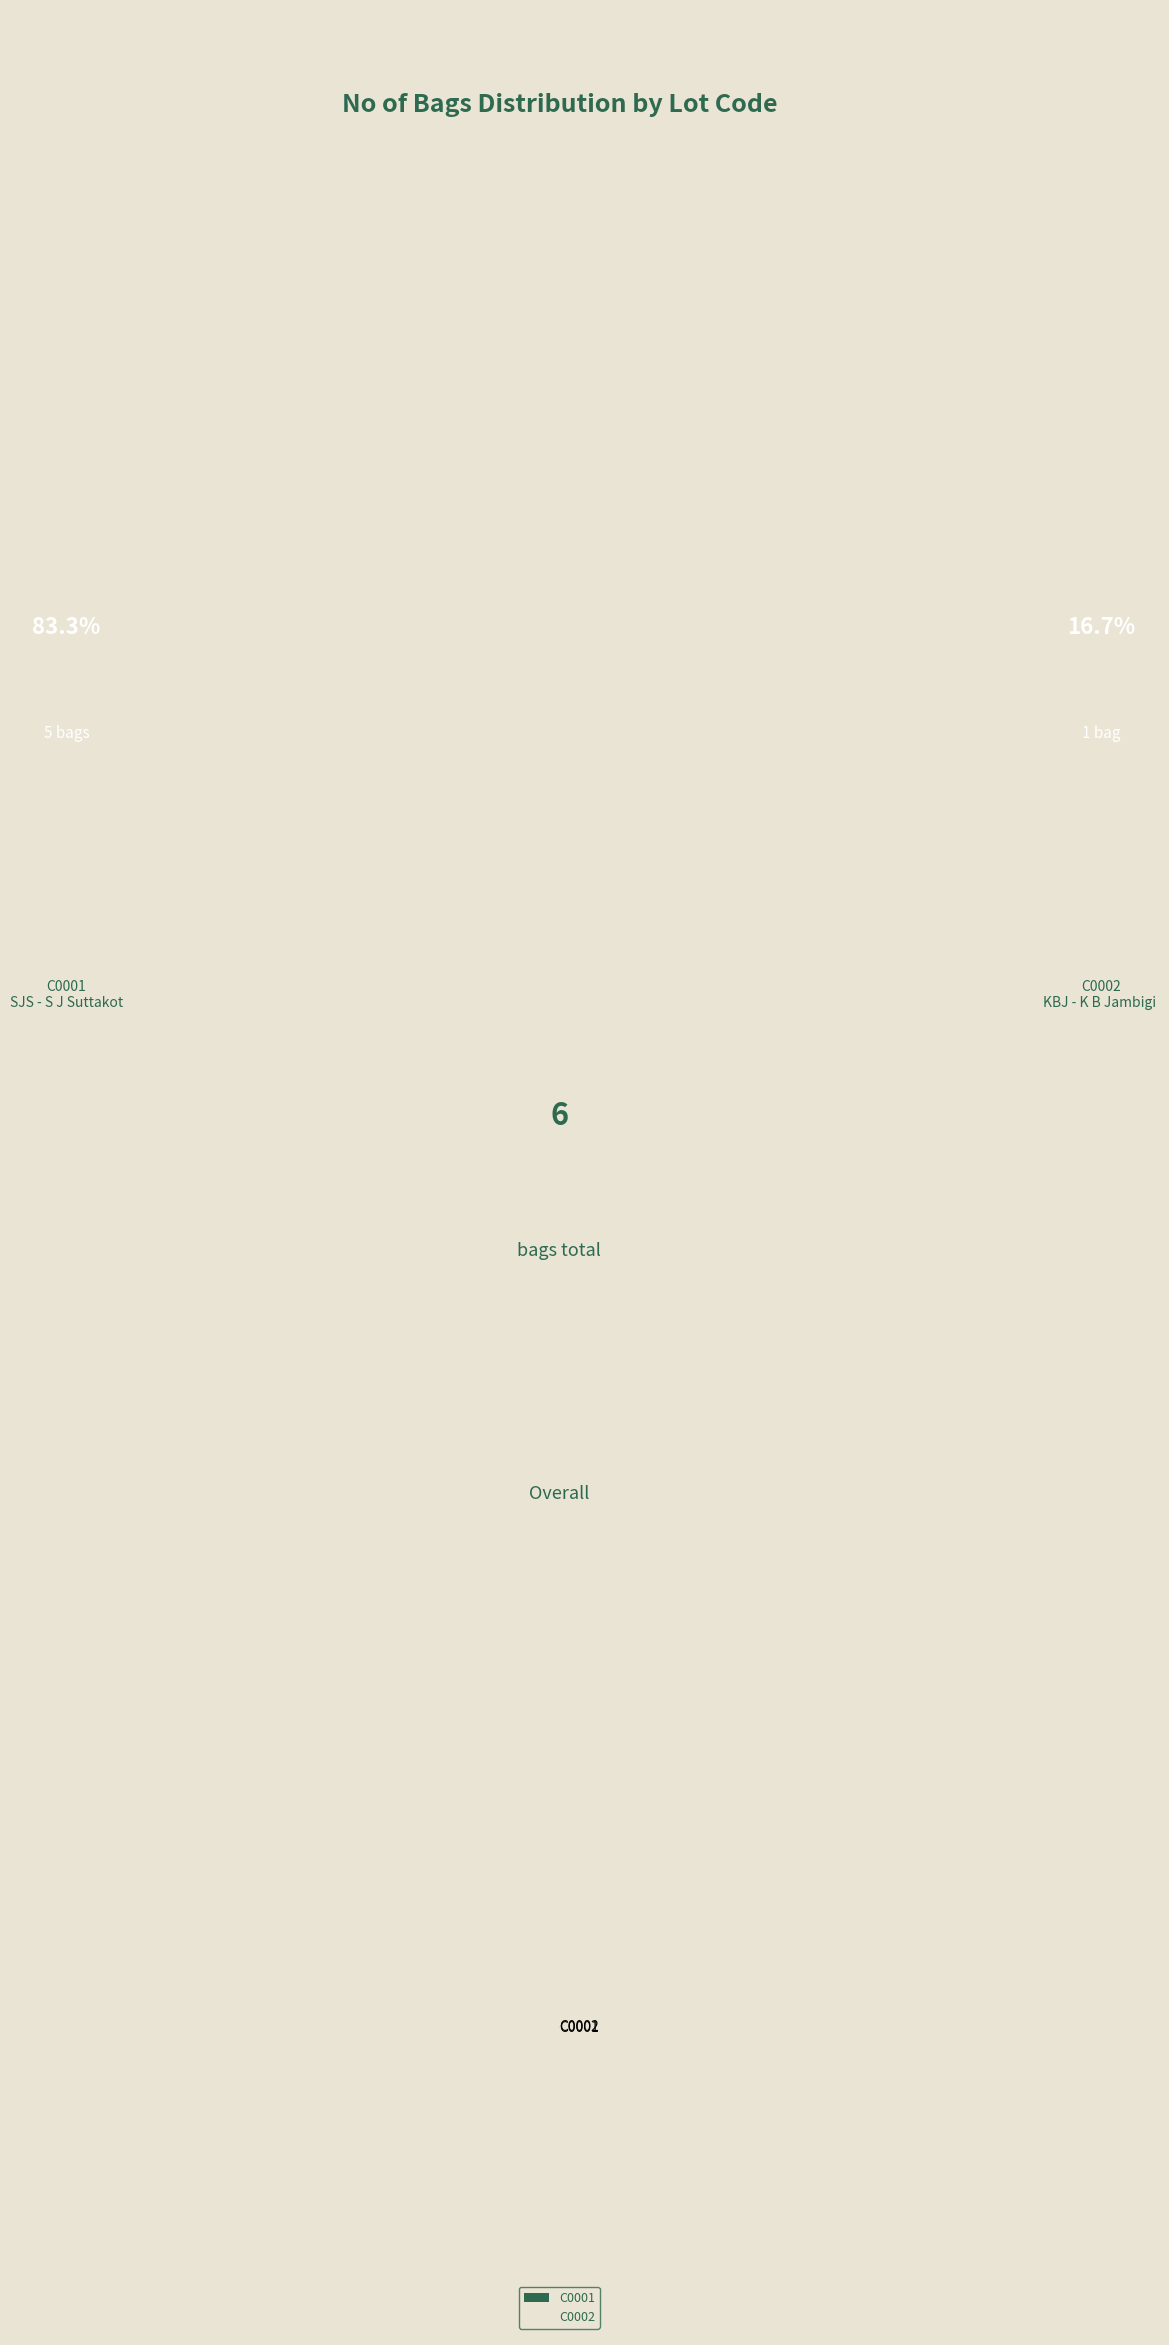

Rank the categories by value from lowest to highest.

C0002, C0001